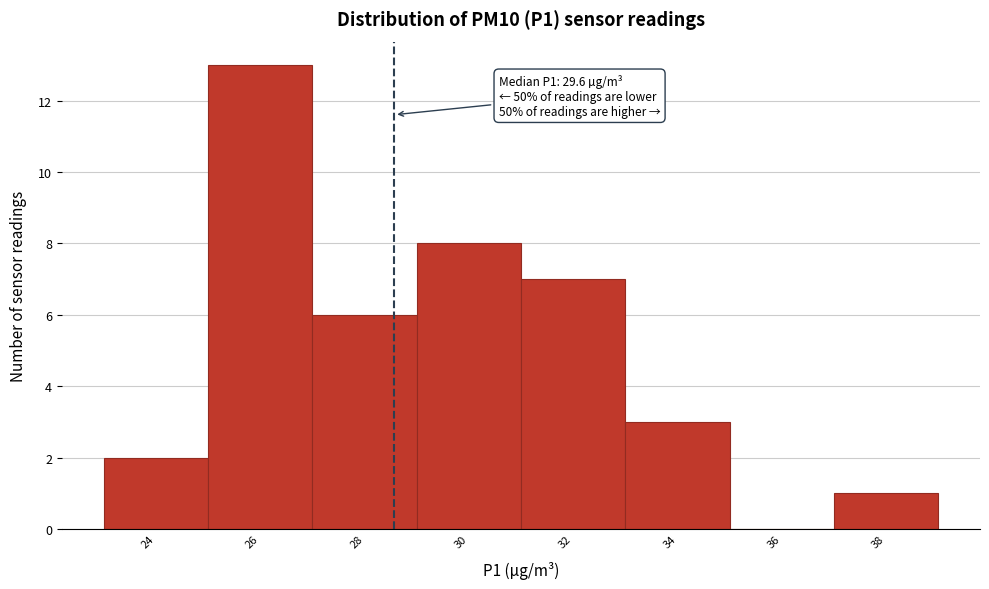

Reading left to right, extract all data points from this chart.

24=2	26=13	28=6	30=8	32=7	34=3	36=0	38=1